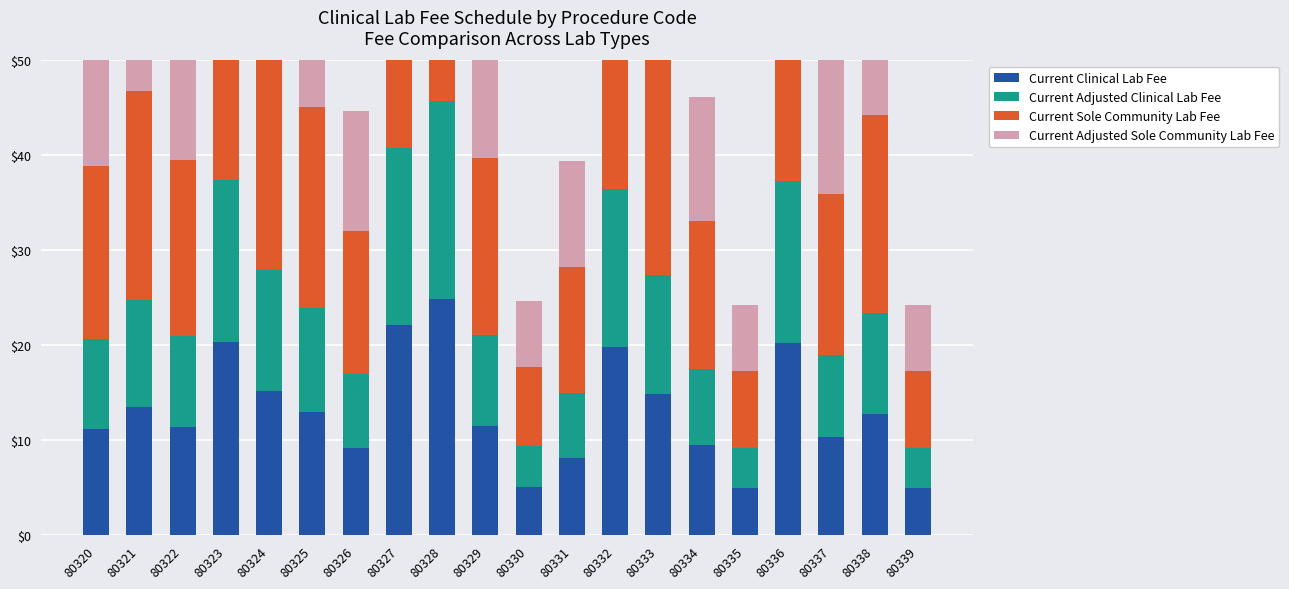

At which label does Current Sole Community Lab Fee reach its peak?

80328